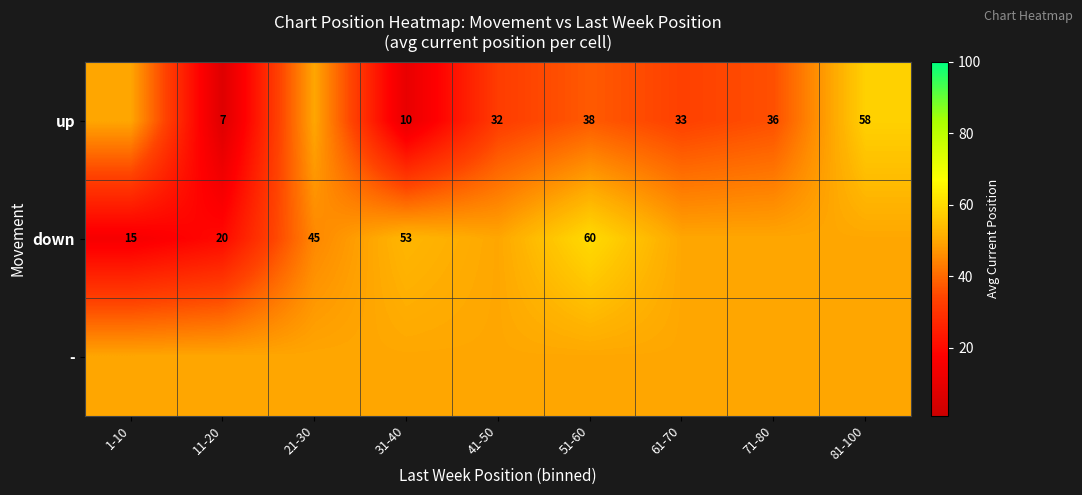

The value of down at 11-20 is 20. True or false?

True